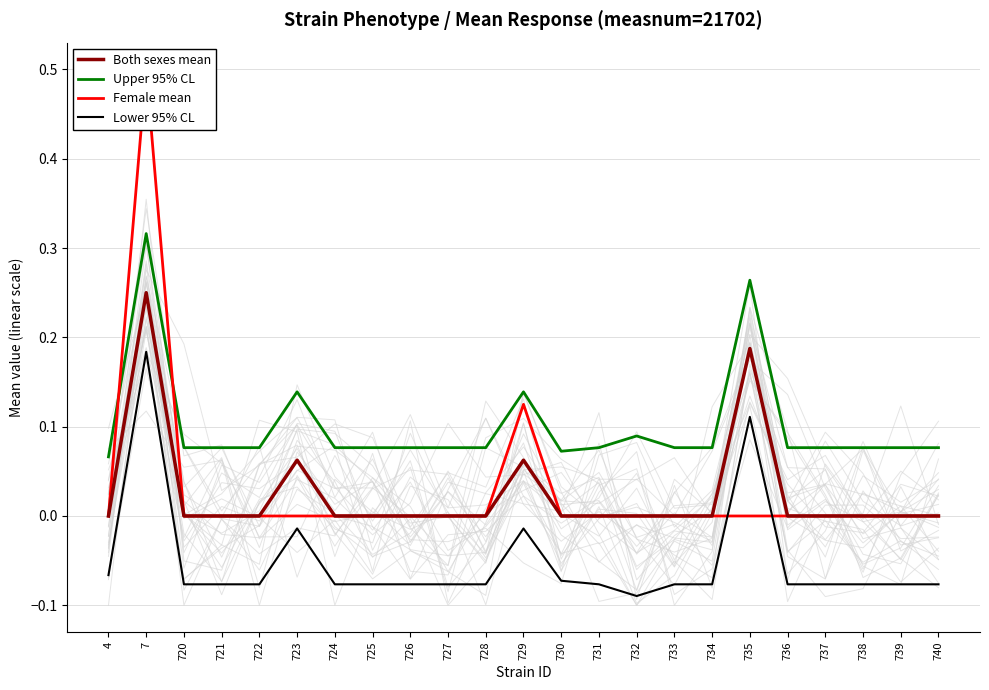

Which series has the widest spread of values?

Female mean